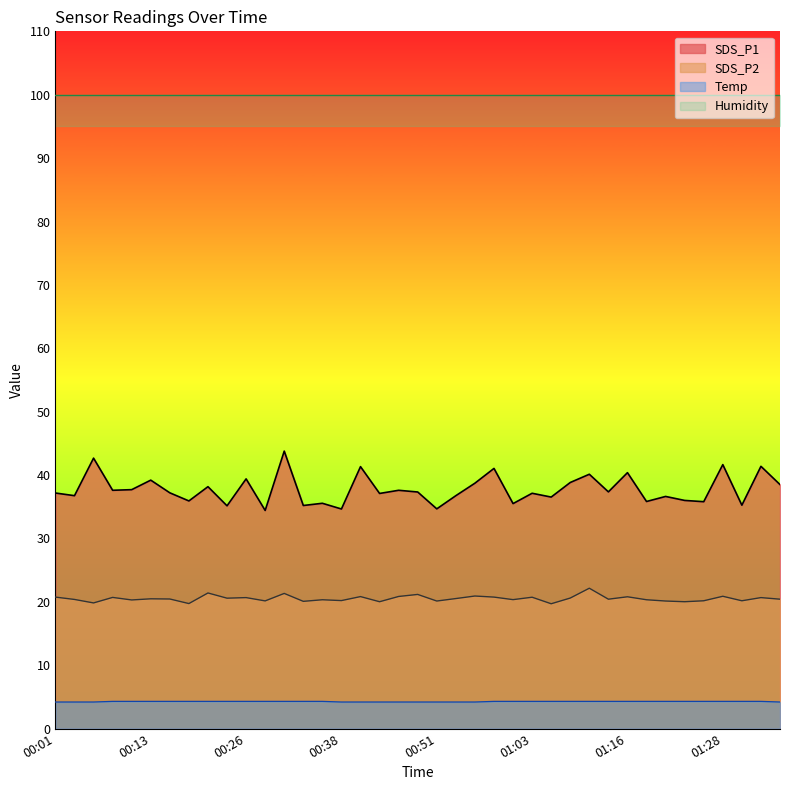

How many lines are shown in the chart?

3